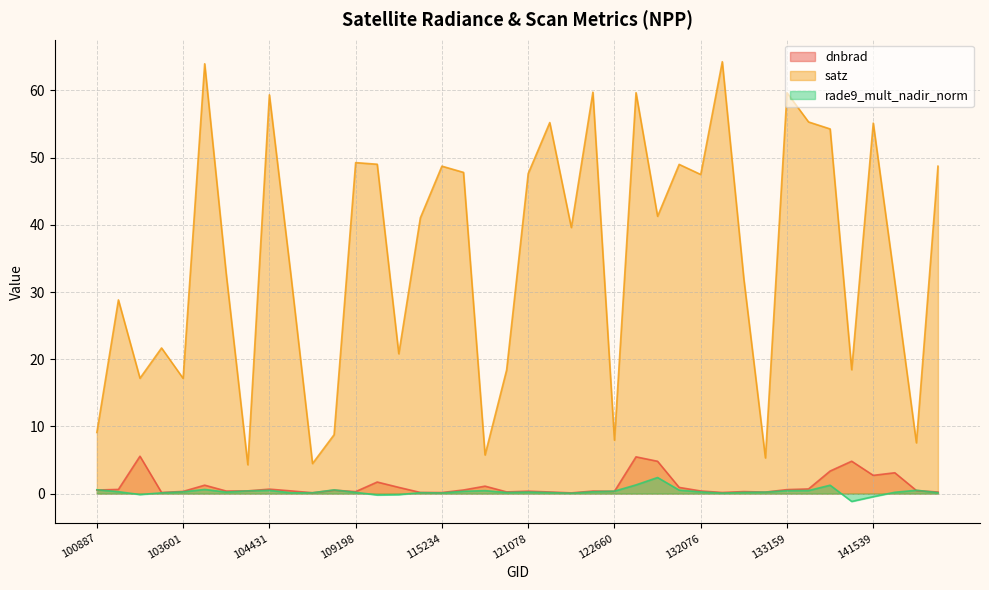

Count the number of data series in this chart.

3